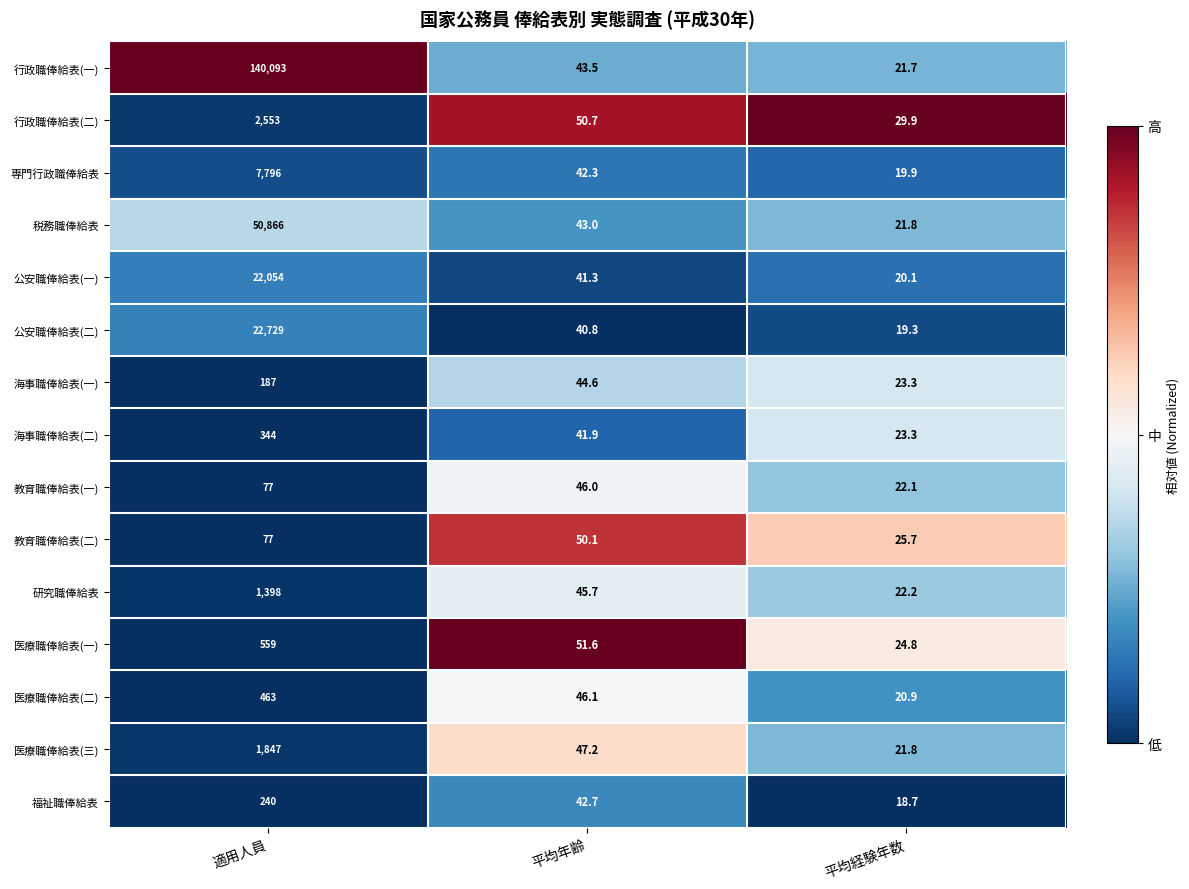

What is the total value across all series at 平均経験年数?

335.5